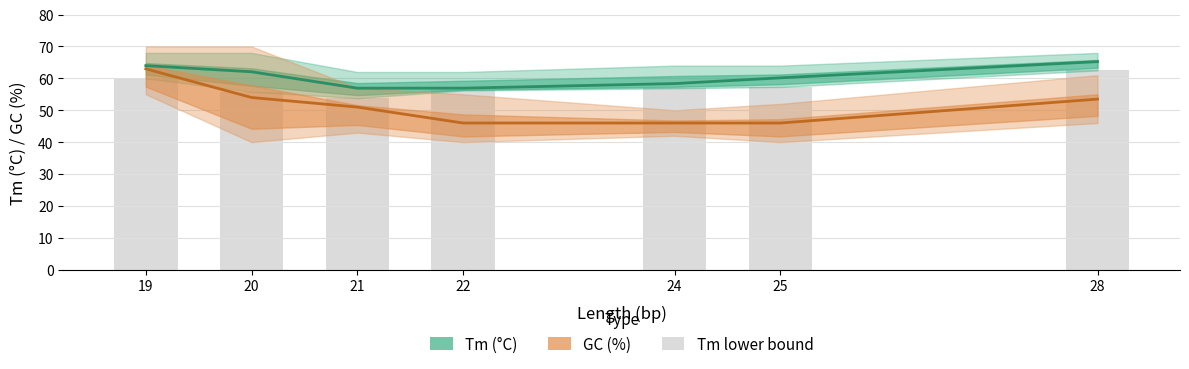

What is the difference between the second highest and minimum values in the Tm_lower series?

6.2